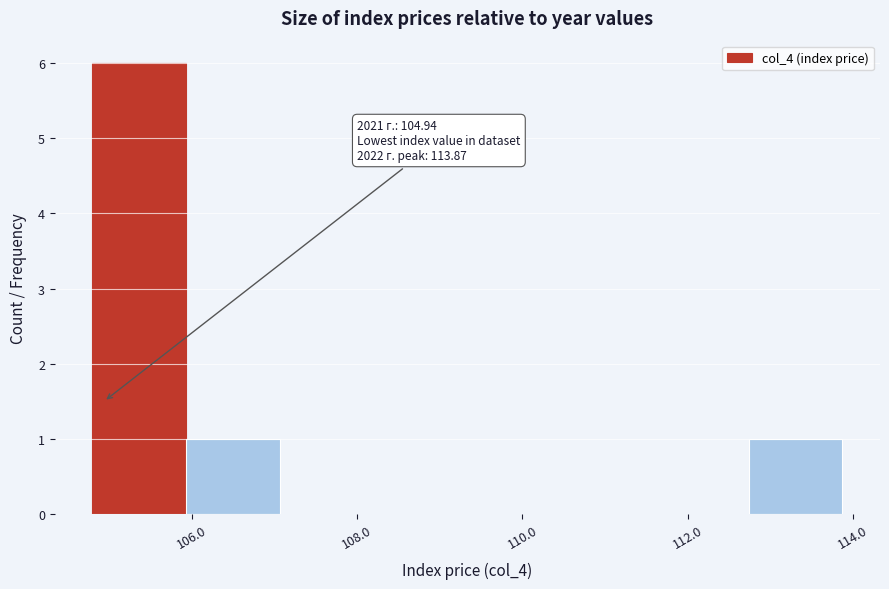

Over which range of the x-axis is the bar tallest?

104.8 to 106.0